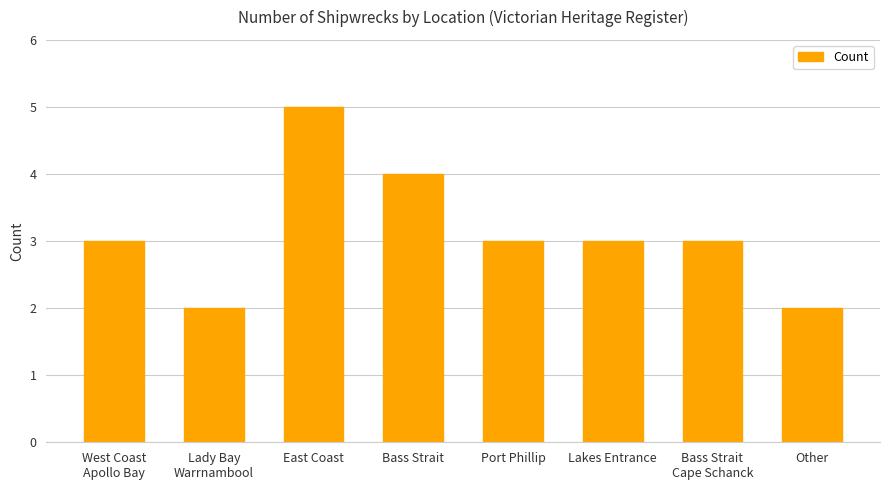

What is the average value?

3